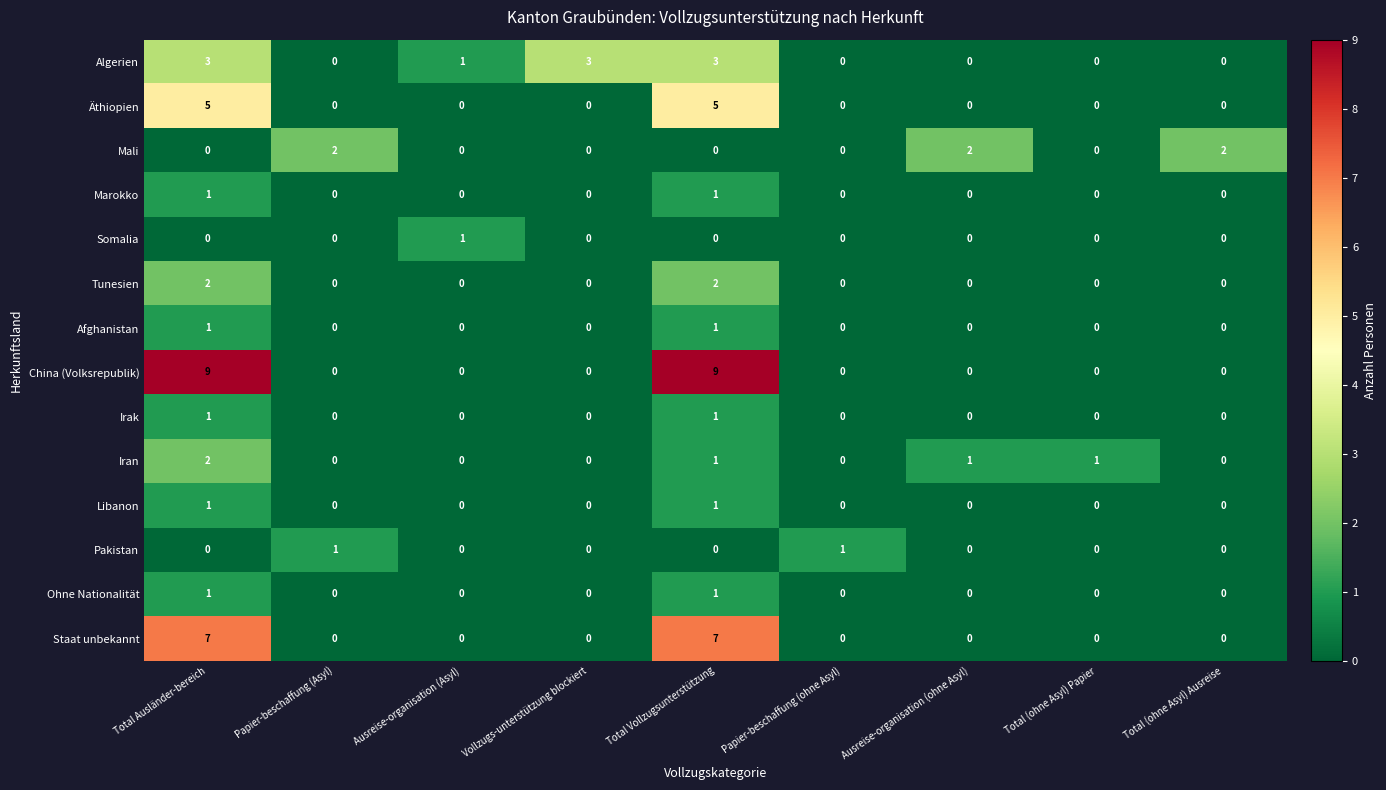

What is the sum of all China (Volksrepublik) values?

18